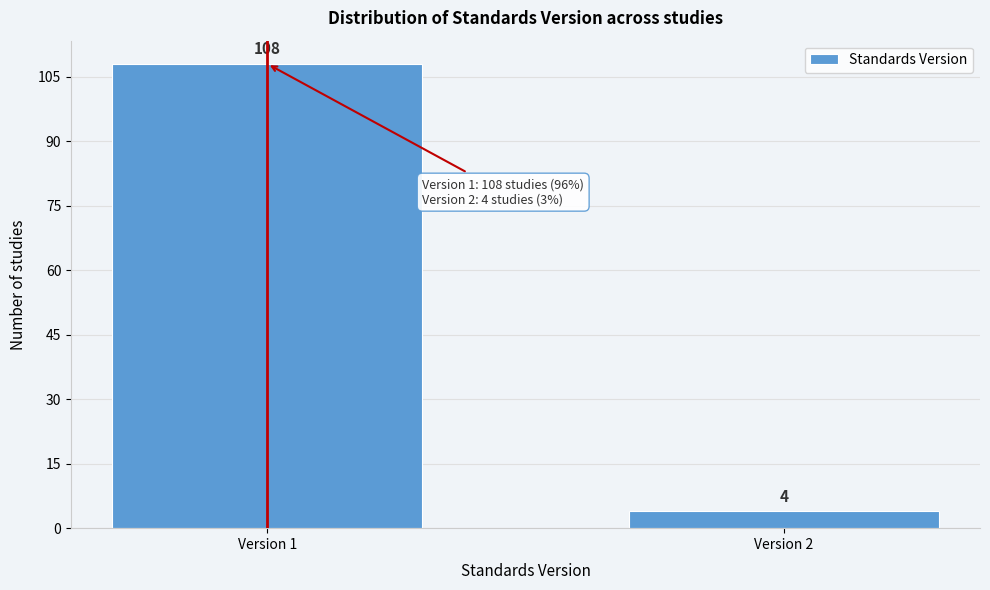

Reading left to right, extract all data points from this chart.

Version 1=108	Version 2=4